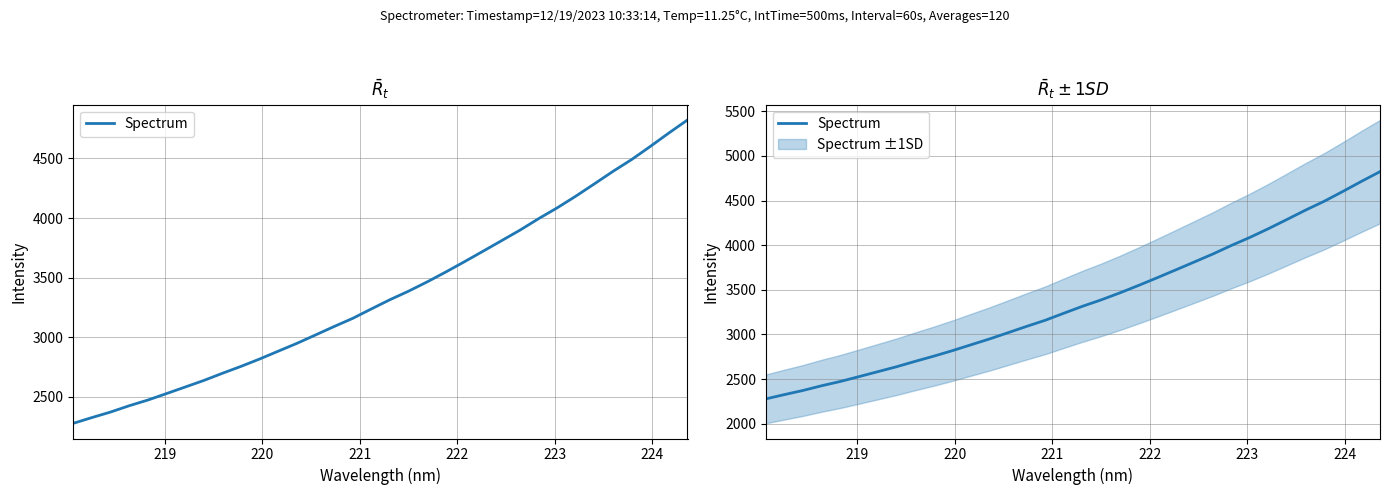

How many series are shown in this chart?

1